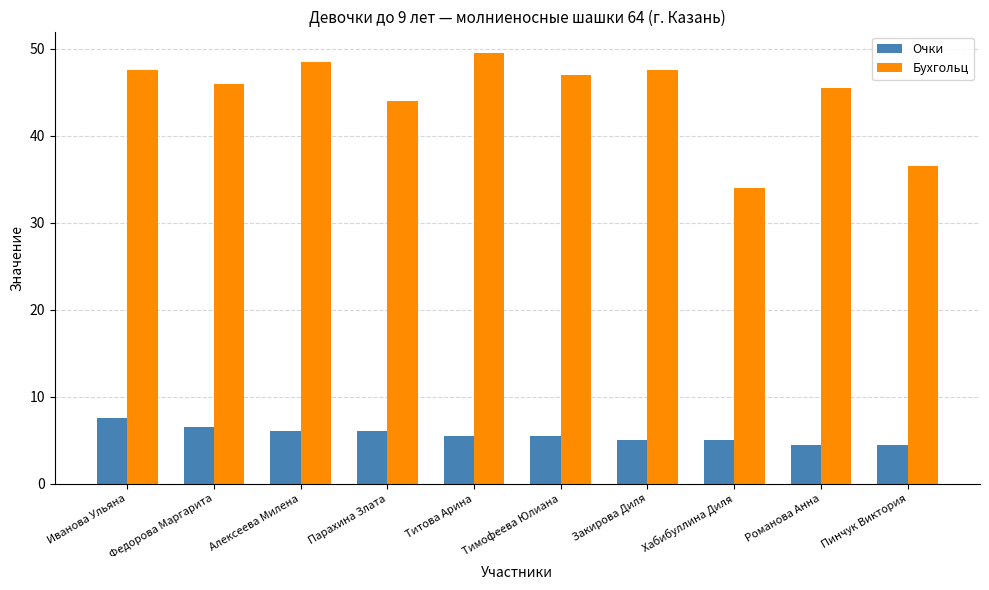

Reading right to left, transcribe all the data shown in this chart.

Очки: 4.5	4.5	5.0	5.0	5.5	5.5	6.0	6.0	6.5	7.5
Бухгольц: 36.5	45.5	34.0	47.5	47.0	49.5	44.0	48.5	46.0	47.5